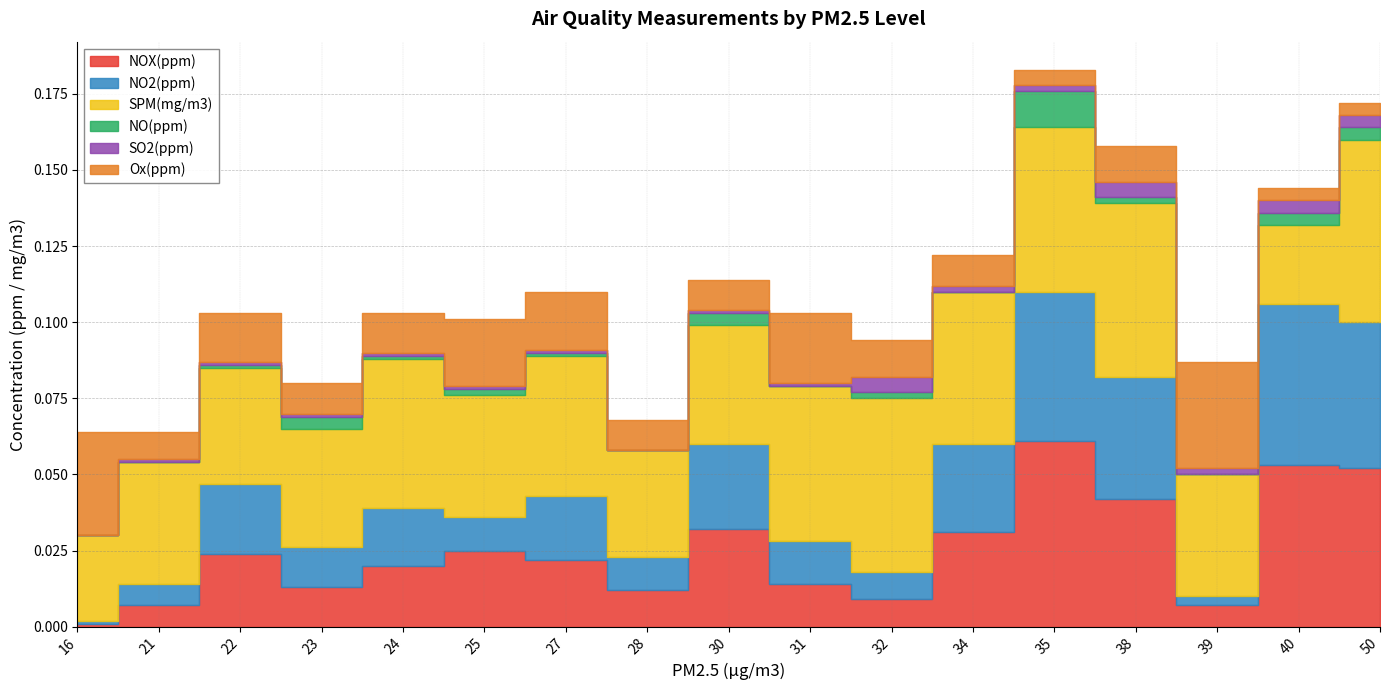

What is the difference between the maximum and minimum values in the NO2(ppm) series?

0.1